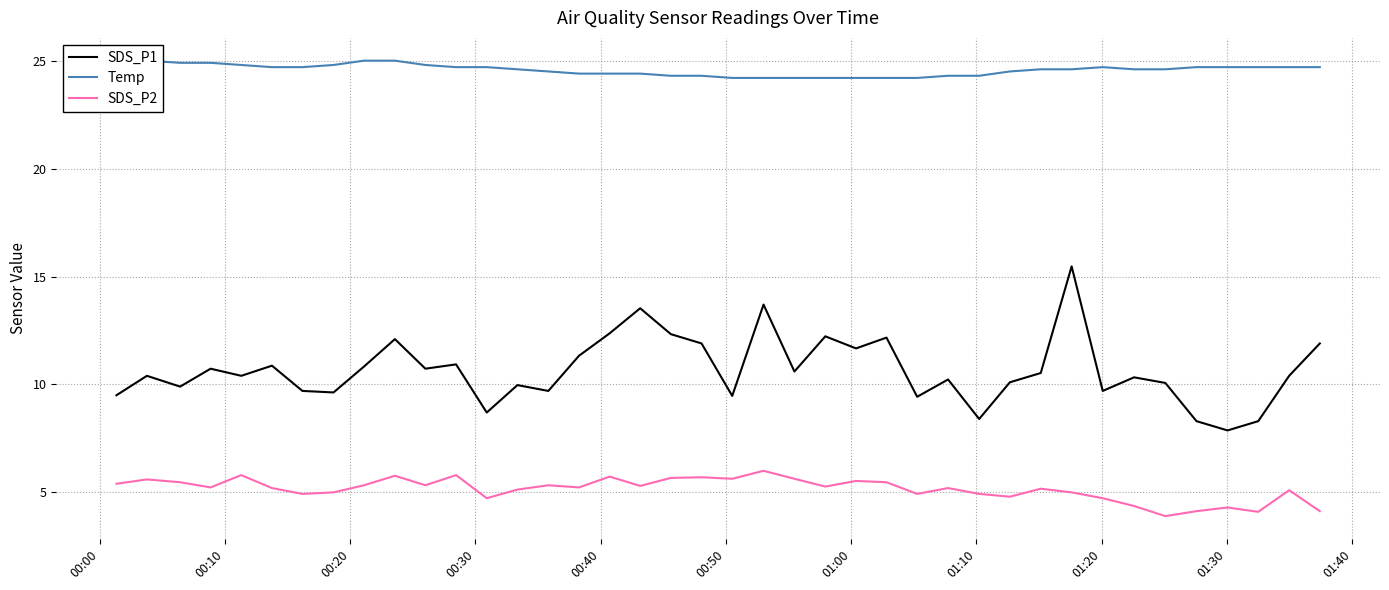

True or false: SDS_P1 and SDS_P2 intersect in this chart.

False